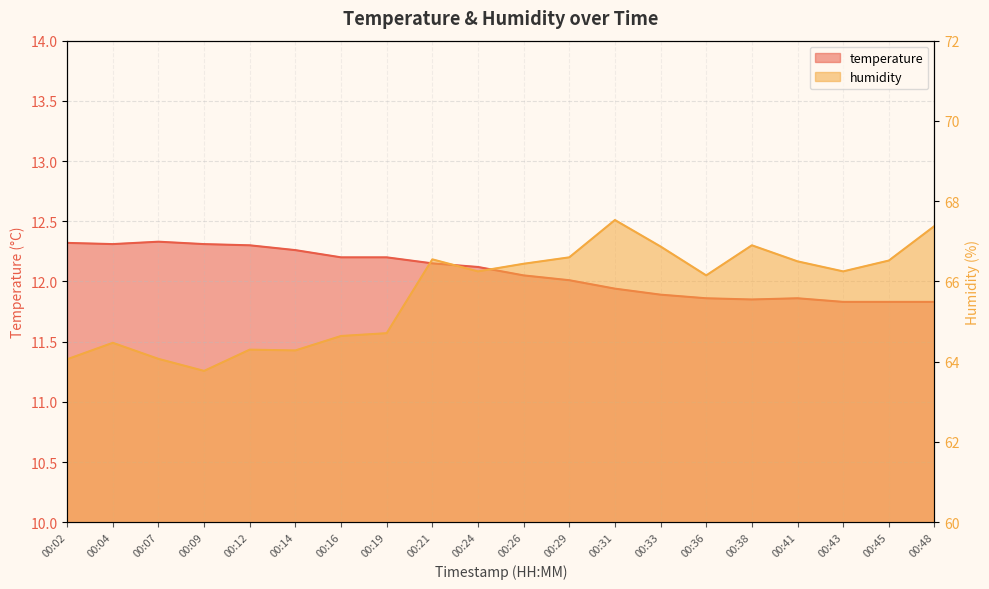

Rank the series by their average value, from lowest to highest.

temperature, humidity